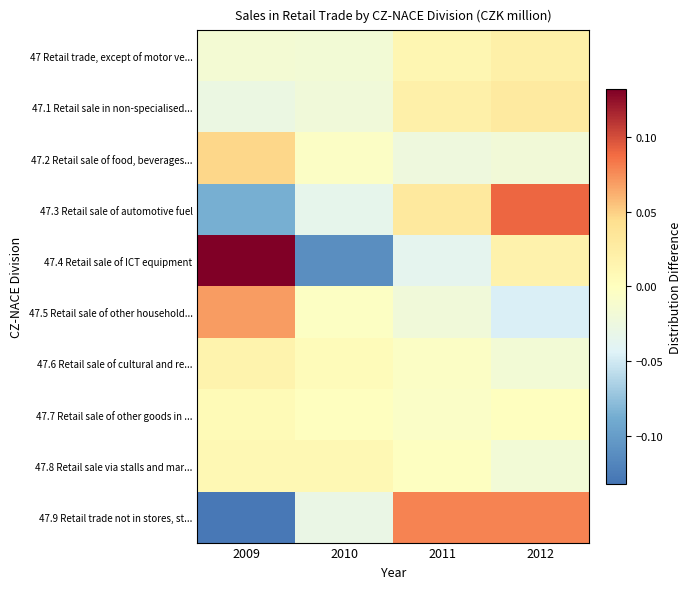

Reading left to right, extract all data points from this chart.

47 Retail trade, except of motor ve...: 2009=-0.0	2010=-0.0	2011=0.0	2012=0.0
47.1 Retail sale in non-specialised...: 2009=-0.0	2010=-0.0	2011=0.0	2012=0.0
47.2 Retail sale of food, beverages...: 2009=0.0	2010=-0.0	2011=-0.0	2012=-0.0
47.3 Retail sale of automotive fuel: 2009=-0.1	2010=-0.0	2011=0.0	2012=0.1
47.4 Retail sale of ICT equipment: 2009=0.1	2010=-0.1	2011=-0.0	2012=0.0
47.5 Retail sale of other household...: 2009=0.1	2010=-0.0	2011=-0.0	2012=-0.0
47.6 Retail sale of cultural and re...: 2009=0.0	2010=0.0	2011=-0.0	2012=-0.0
47.7 Retail sale of other goods in ...: 2009=0.0	2010=-0.0	2011=-0.0	2012=-0.0
47.8 Retail sale via stalls and mar...: 2009=0.0	2010=0.0	2011=-0.0	2012=-0.0
47.9 Retail trade not in stores, st...: 2009=-0.1	2010=-0.0	2011=0.1	2012=0.1